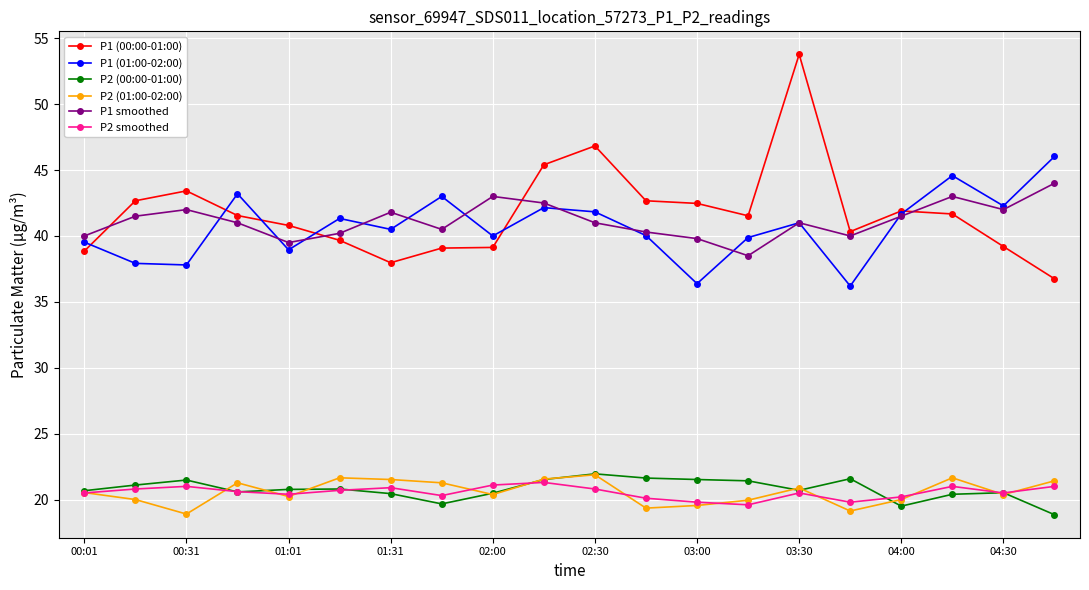

Which series has the largest total across all categories?

P1 (00:00-01:00)